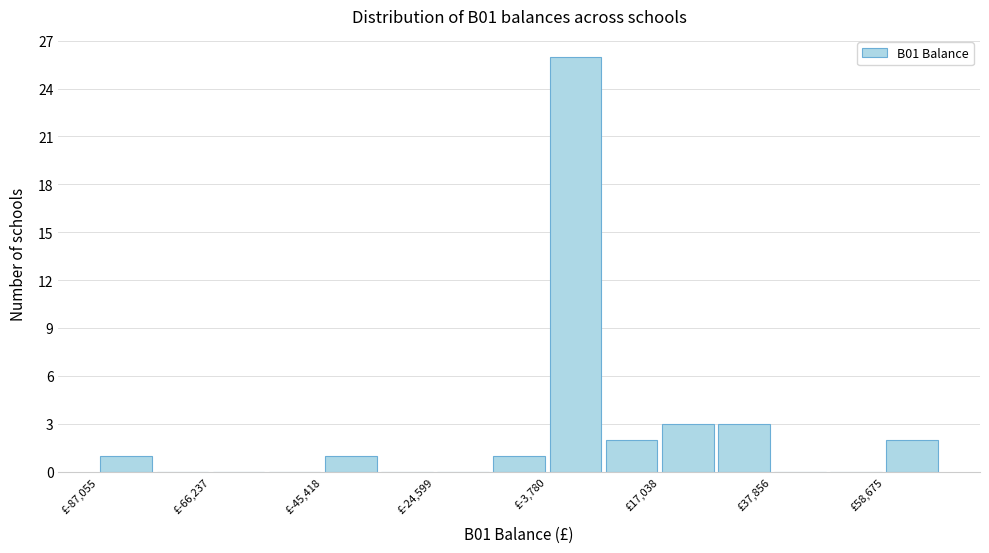

Around what value on the x-axis is the tallest bar? Give the approximate position of its centre, as read against the axis.

0